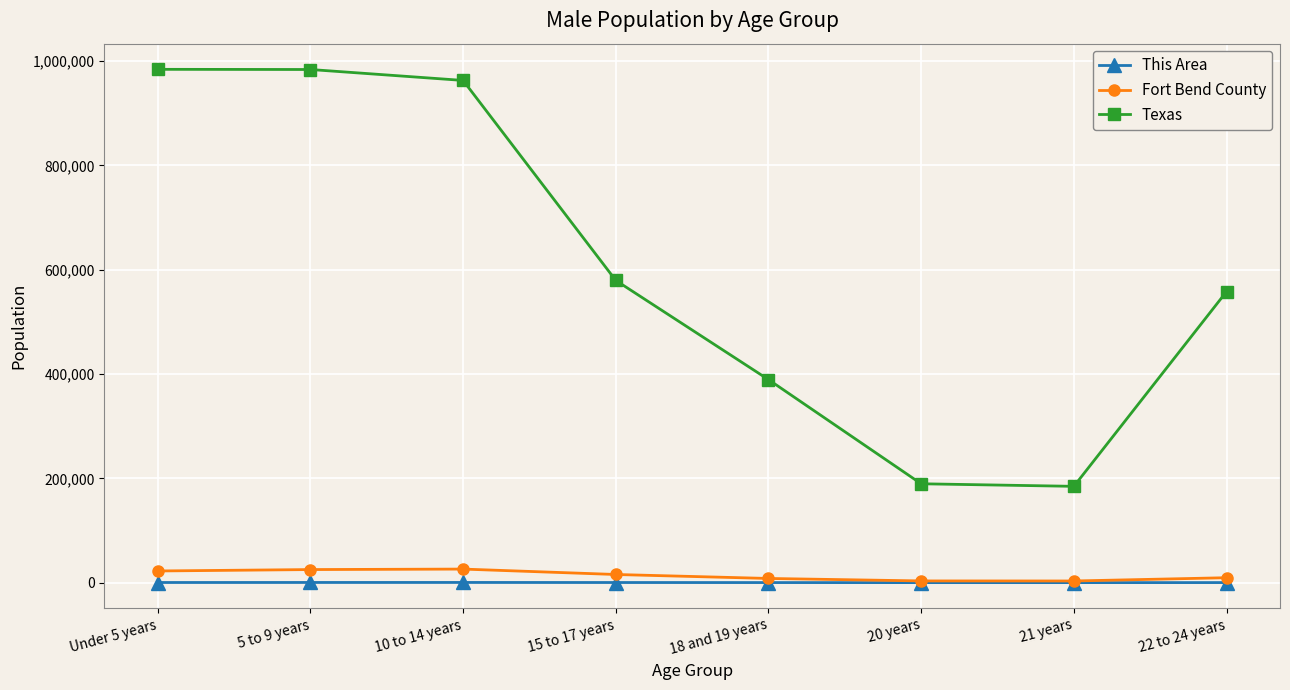

In Texas, how many points are lower than both neighbors (excluding endpoints)?

1